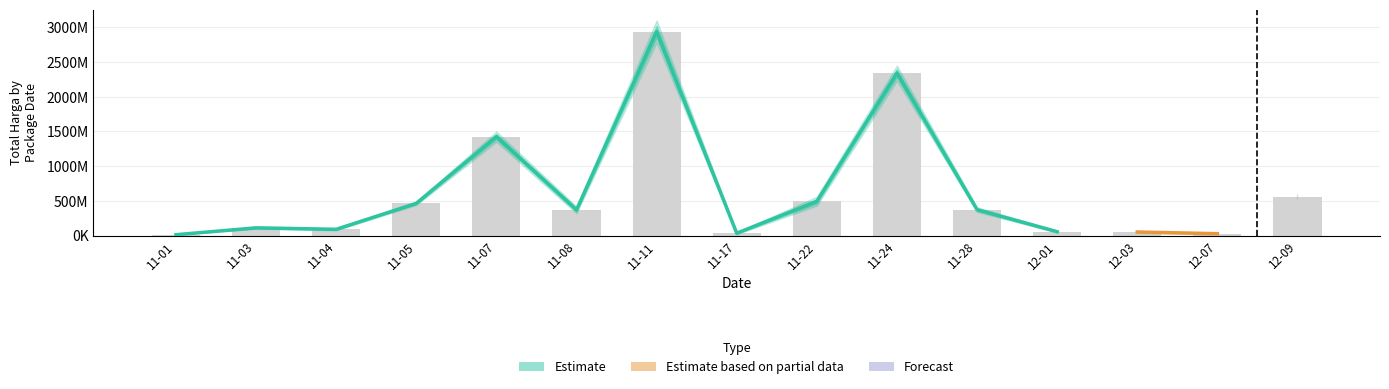

What is the difference between the second highest and second lowest values?

2313914200